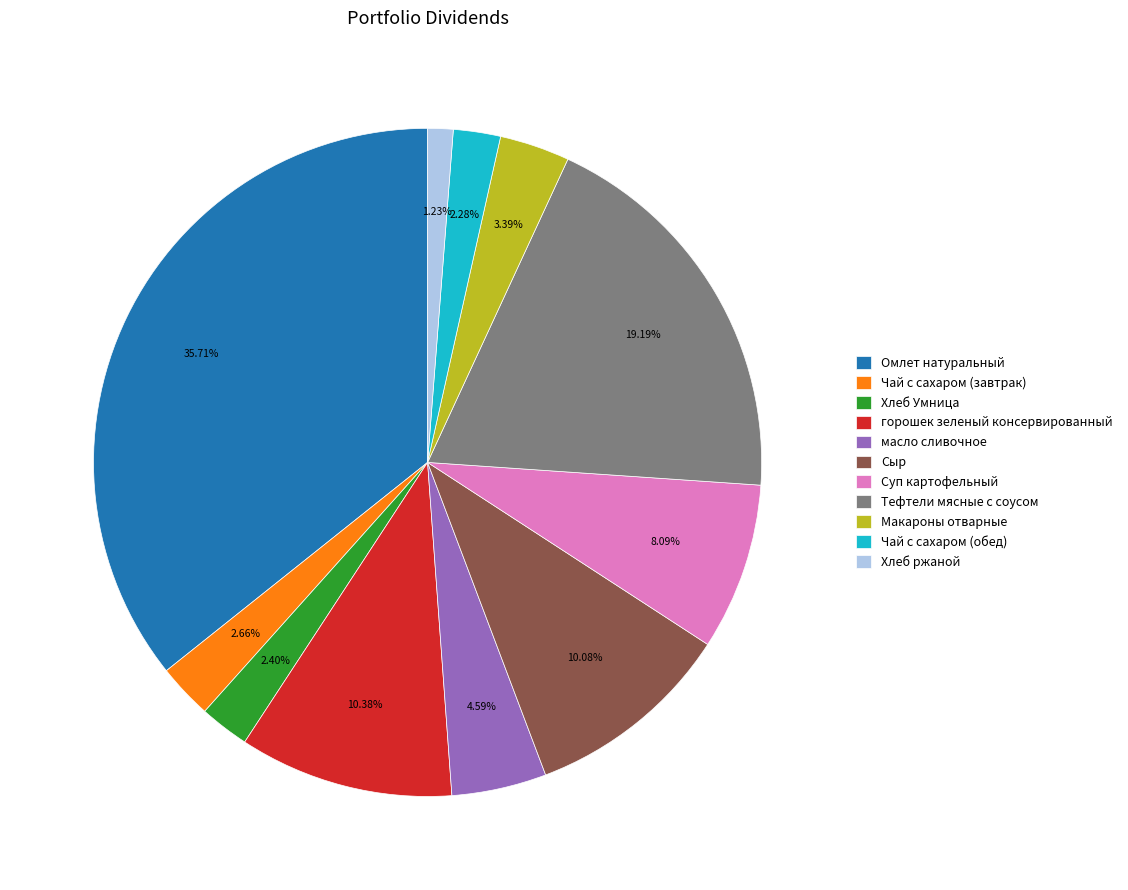

To the nearest percent, what is the combined percentage of Омлет натуральный and Сыр?

46%